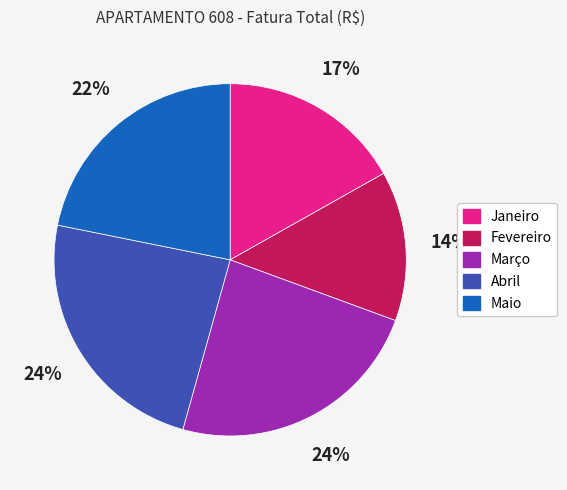

Which category has the smallest portion of the pie?

Fevereiro